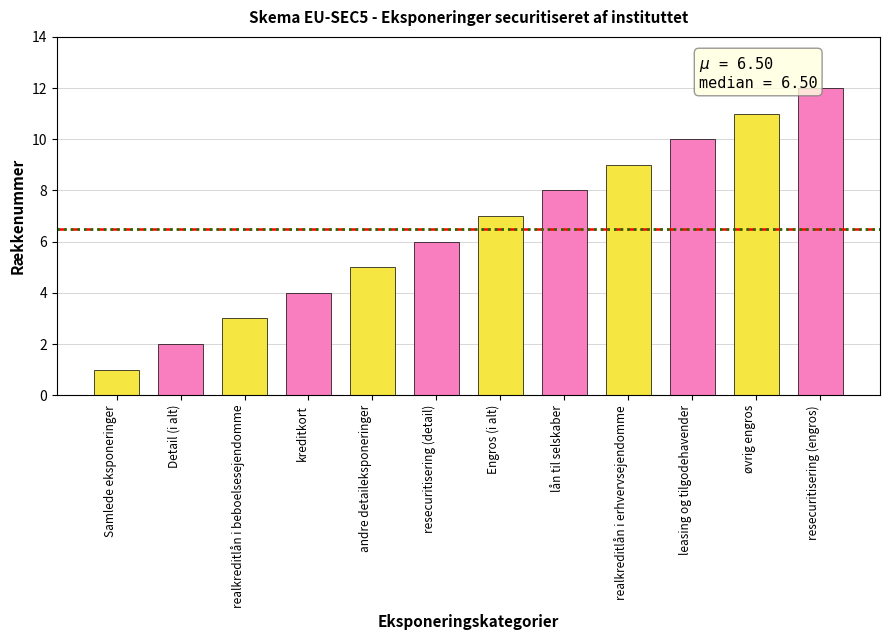

The value at Engros (i alt) is 3. True or false?

False